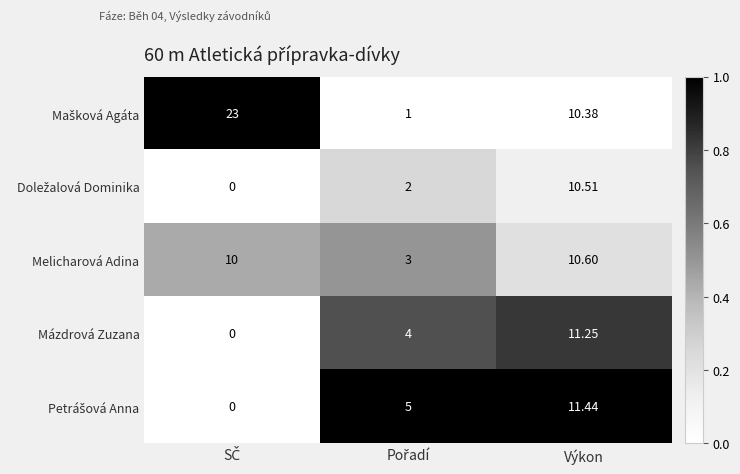

At which category is the sum across all series the highest?

Výkon